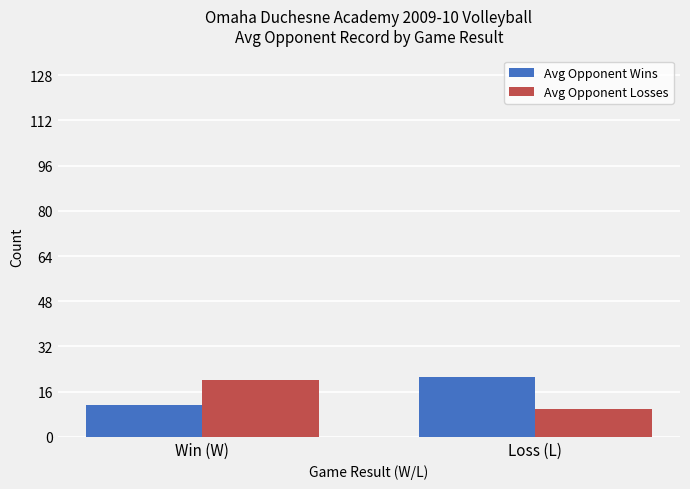

How many data points in Avg Opponent Wins are less than 21?

1